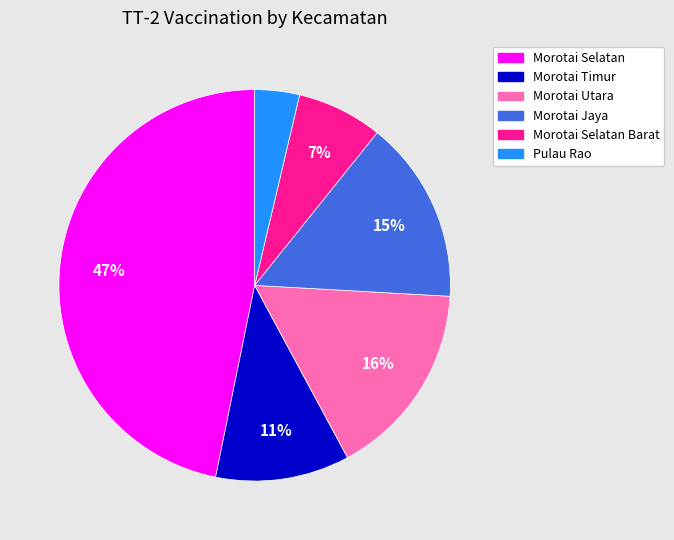

To the nearest percent, what is the difference between the largest and smallest slice percentages?

43%